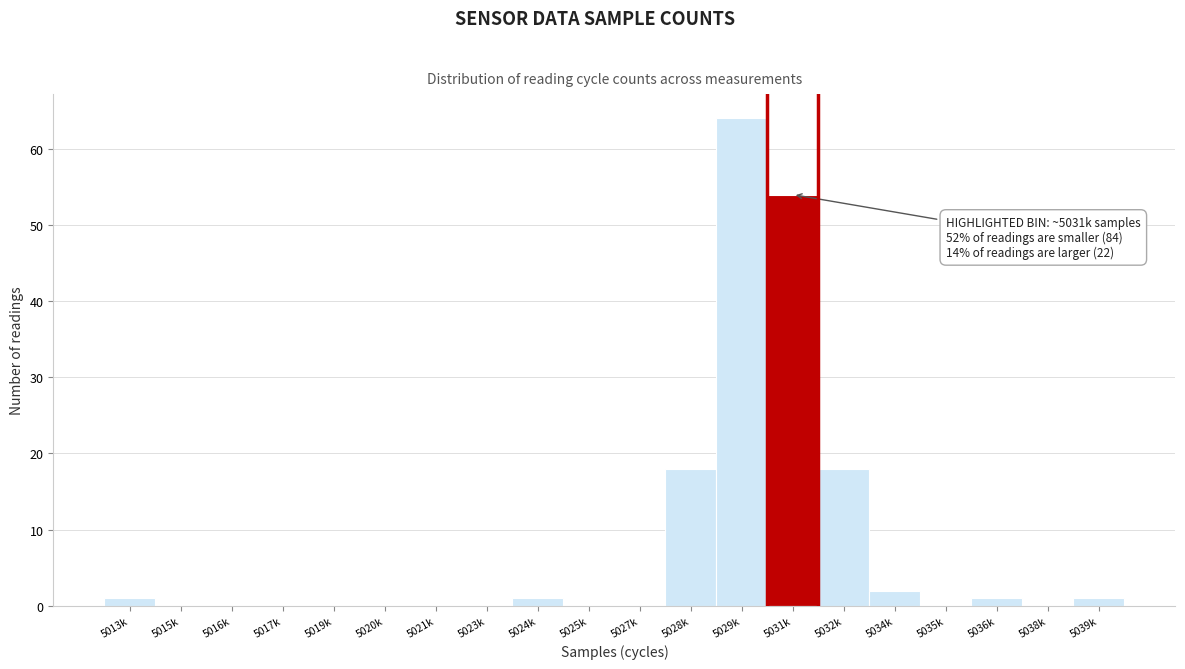

Reading left to right, what are all the values shown in this chart?

5013k=1	5015k=0	5016k=0	5017k=0	5019k=0	5020k=0	5021k=0	5023k=0	5024k=1	5025k=0	5027k=0	5028k=18	5029k=64	5031k=54	5032k=18	5034k=2	5035k=0	5036k=1	5038k=0	5039k=1